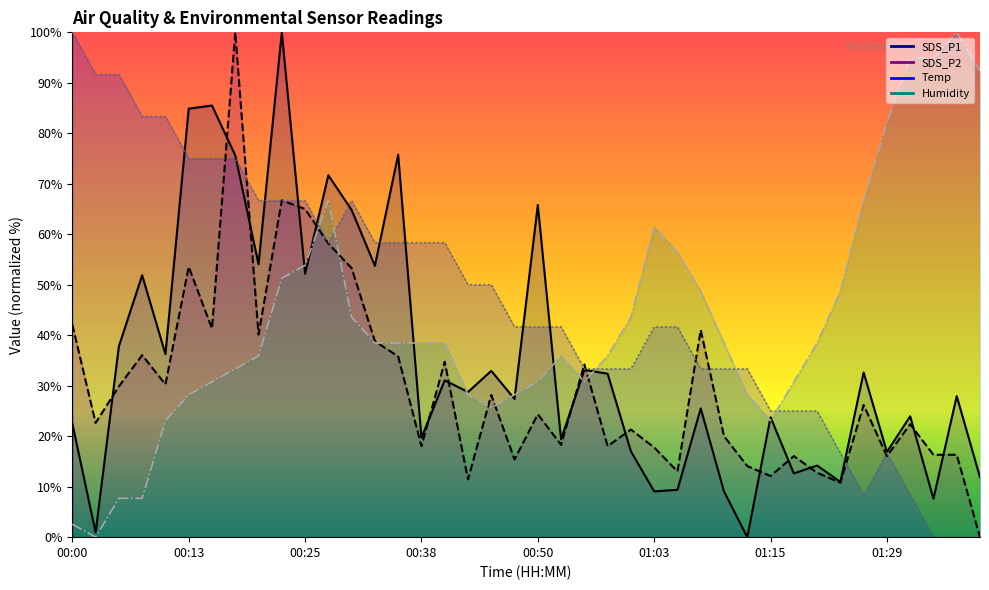

What is the difference between the second highest and second lowest values in the Temp series?

91.7